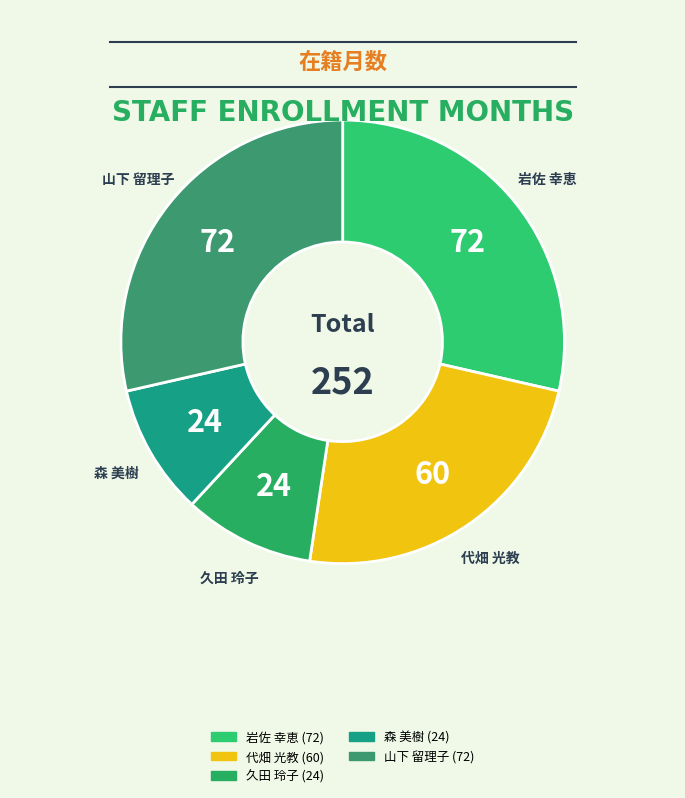

Which has a higher value, 久田 玲子 or 代畑 光教?

代畑 光教